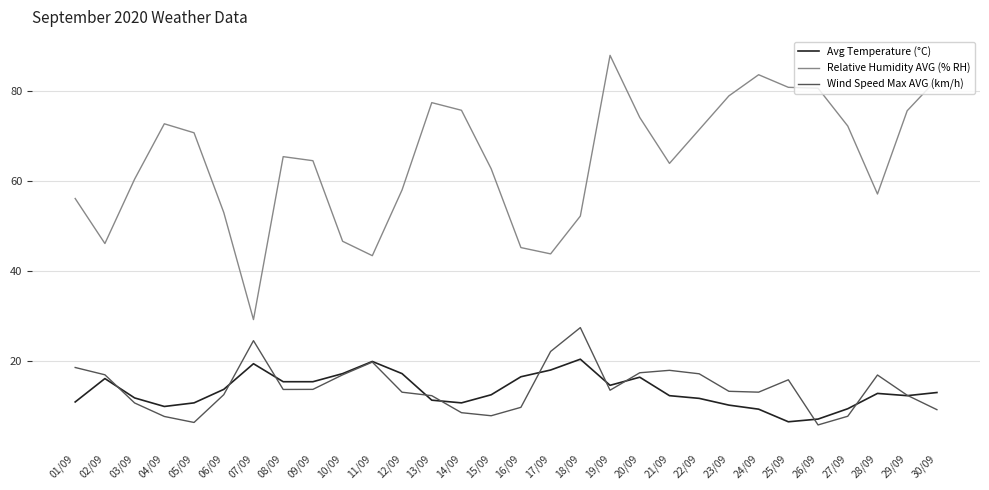

Is this an area chart (filled region under the line)?

No